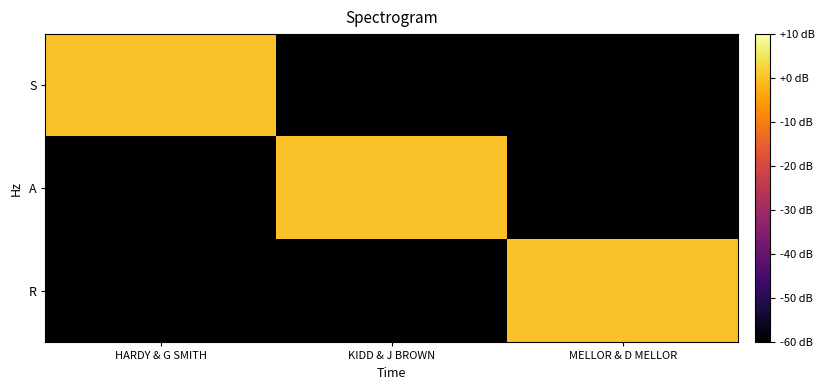

Reading right to left, transcribe all the data shown in this chart.

S: MELLOR & D MELLOR=-60	KIDD & J BROWN=-60	HARDY & G SMITH=0
A: MELLOR & D MELLOR=-60	KIDD & J BROWN=0	HARDY & G SMITH=-60
R: MELLOR & D MELLOR=0	KIDD & J BROWN=-60	HARDY & G SMITH=-60